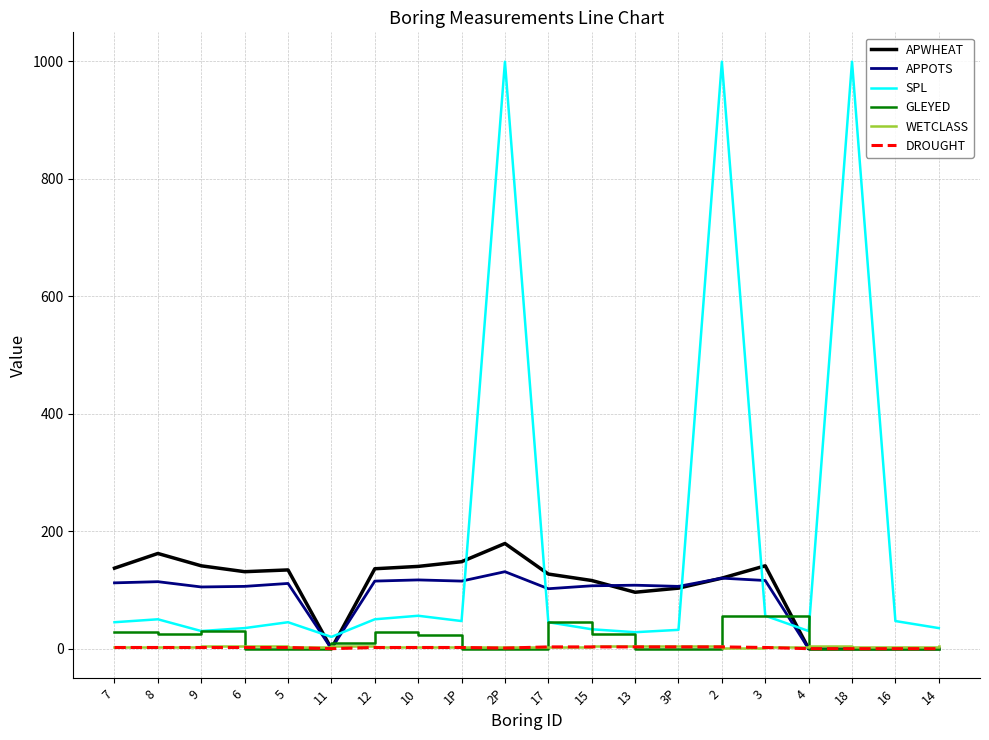

Which series has the largest total across all categories?

SPL